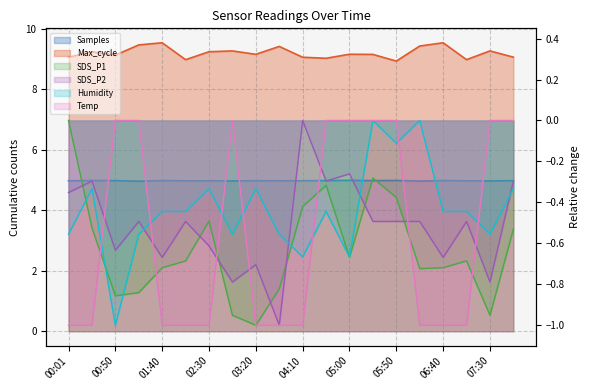

Is it true that Temp equals 0.0 at 05:25?

True